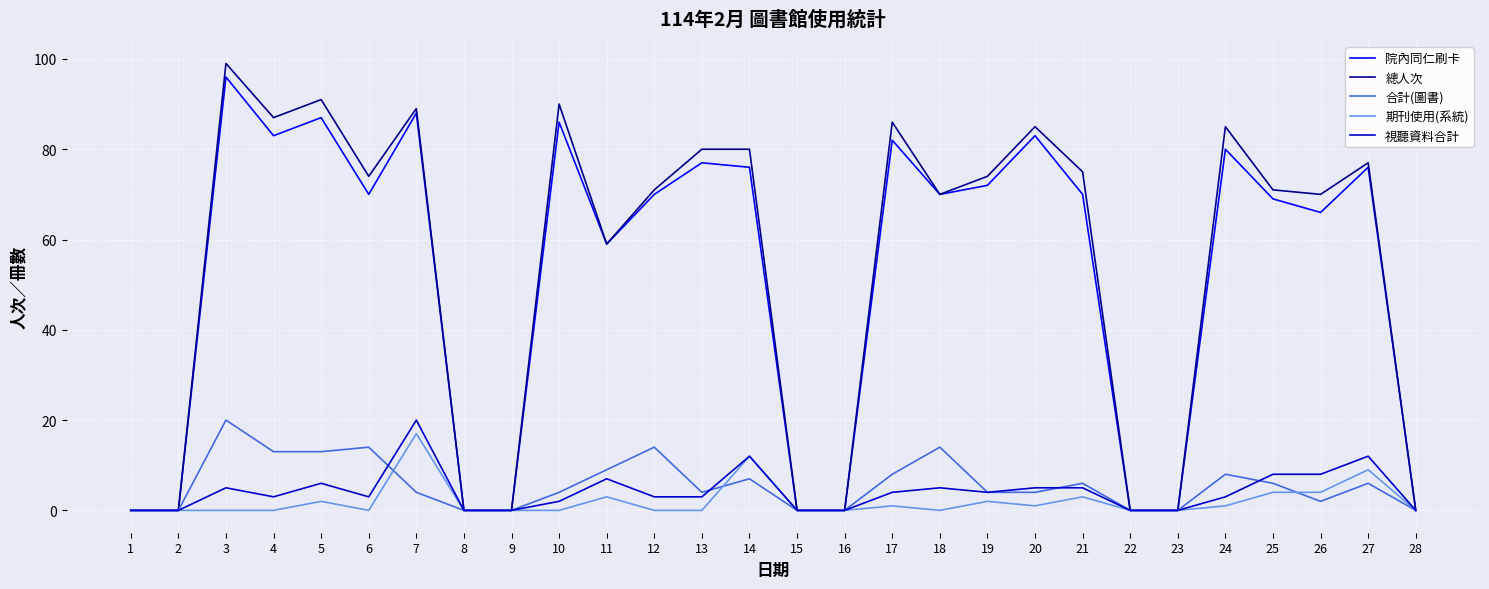

What is the sum of all 期刊使用(系統) values?

59